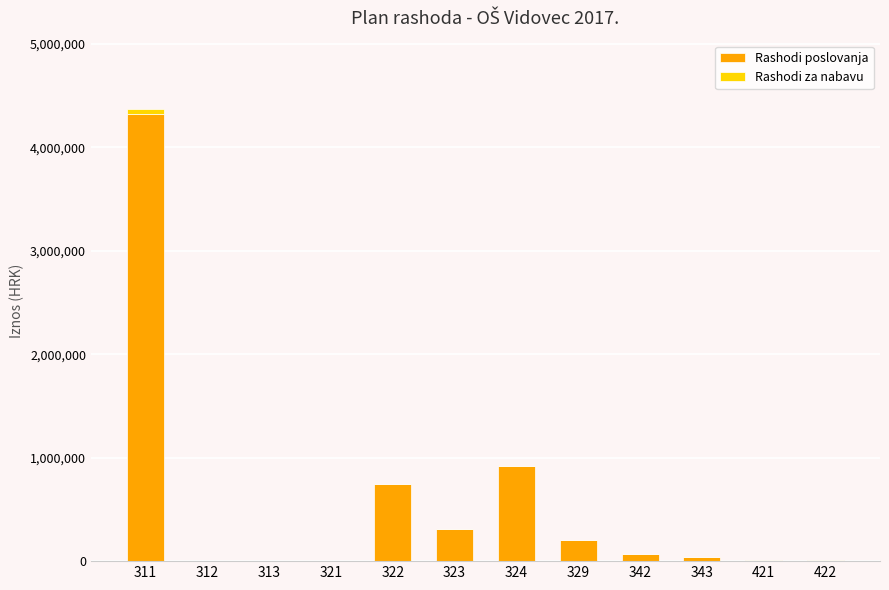

At which category is the sum across all series the highest?

311